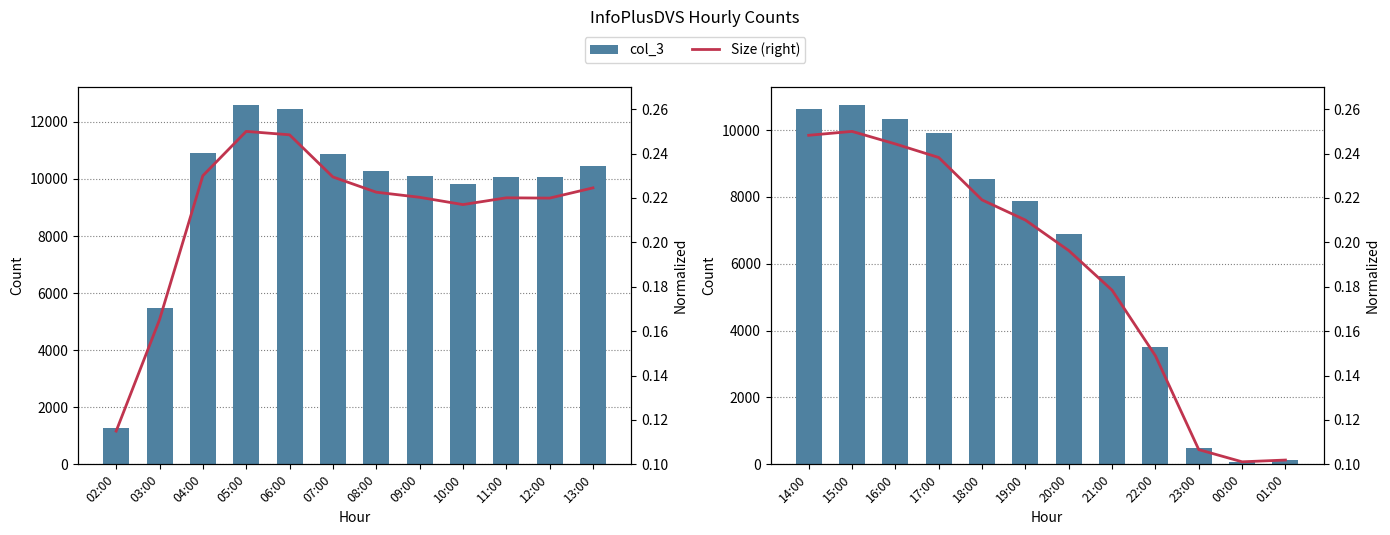

How many categories are shown in the chart?

12